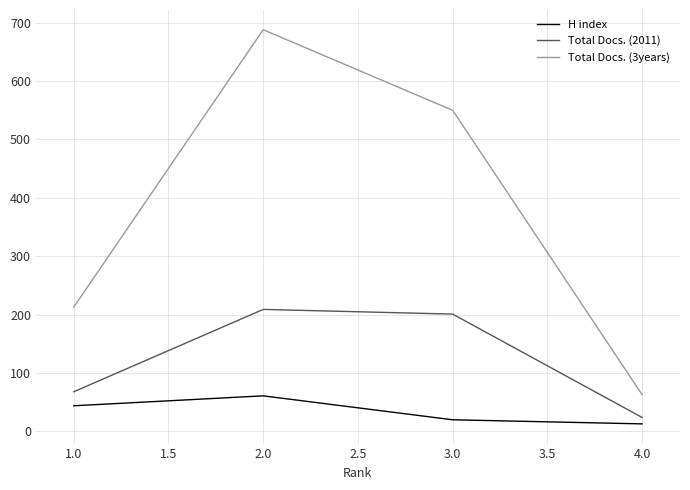

What is the difference between the maximum and minimum values in the H index series?

48